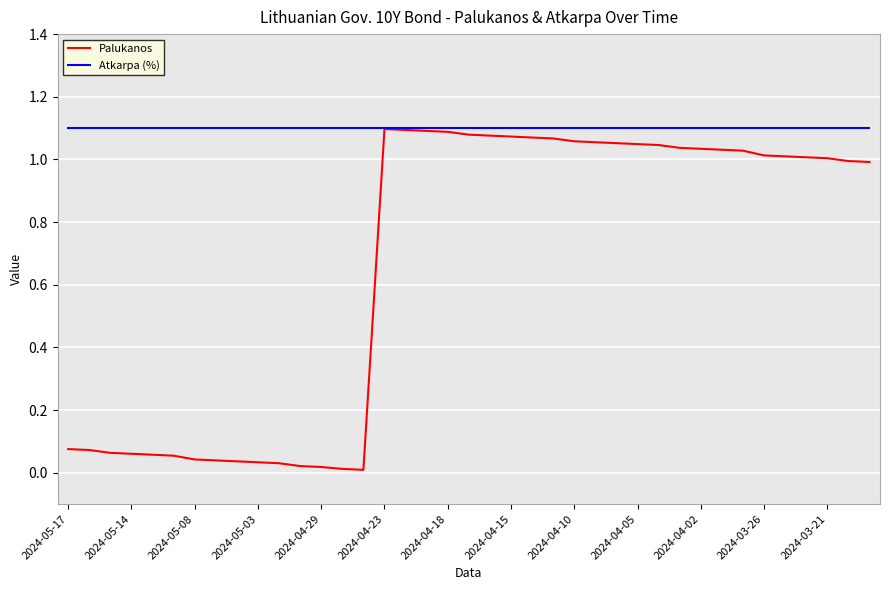

List the series in order of their overall mean, lowest first.

Palukanos, Atkarpa (%)